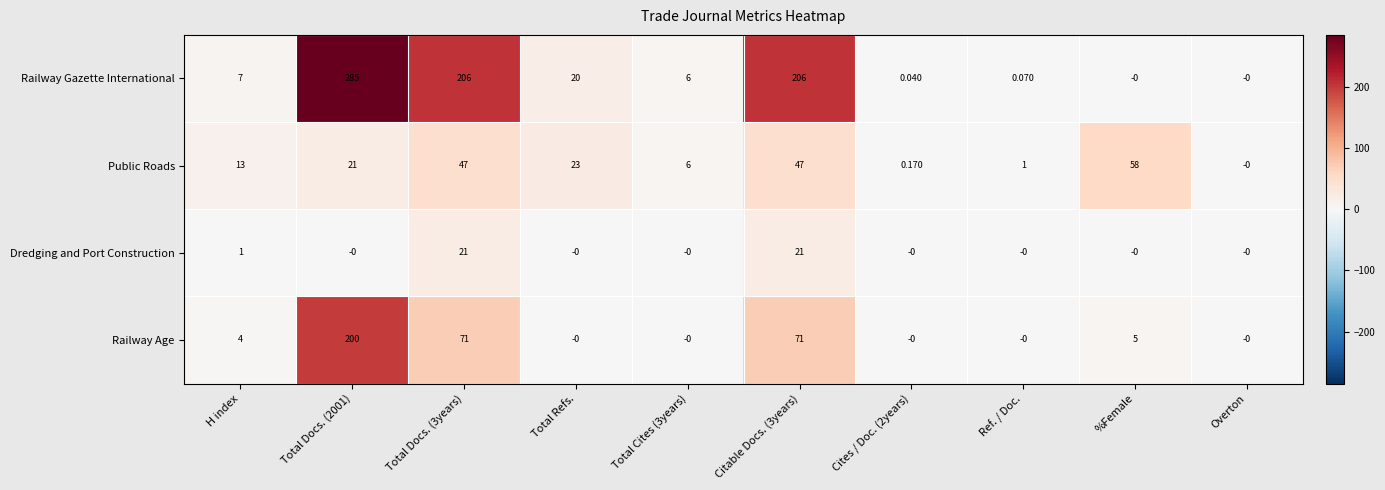

Which series has the largest total across all categories?

Railway Gazette International